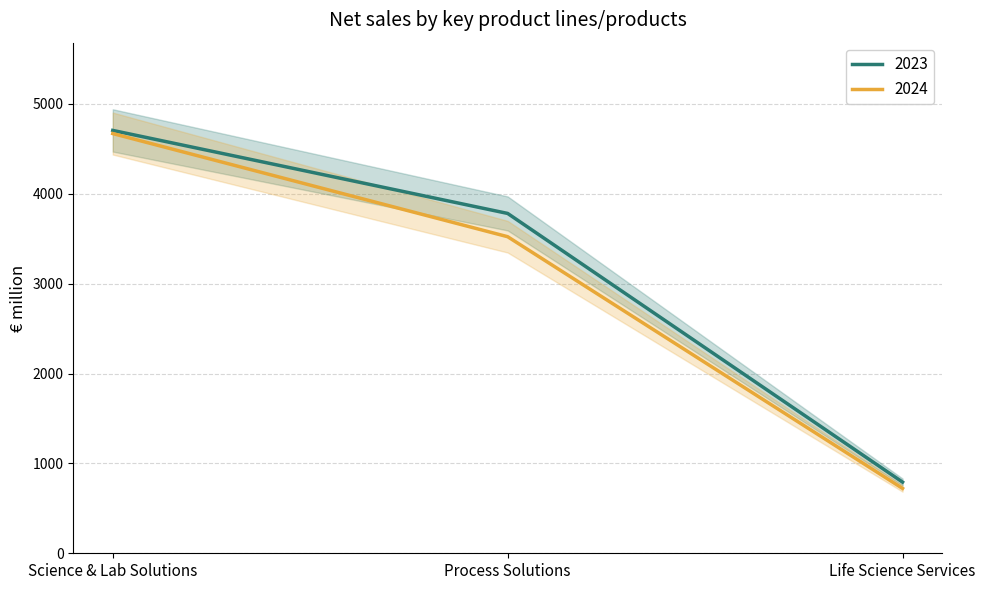

What is the label of the 3rd point from the left?

Life Science Services